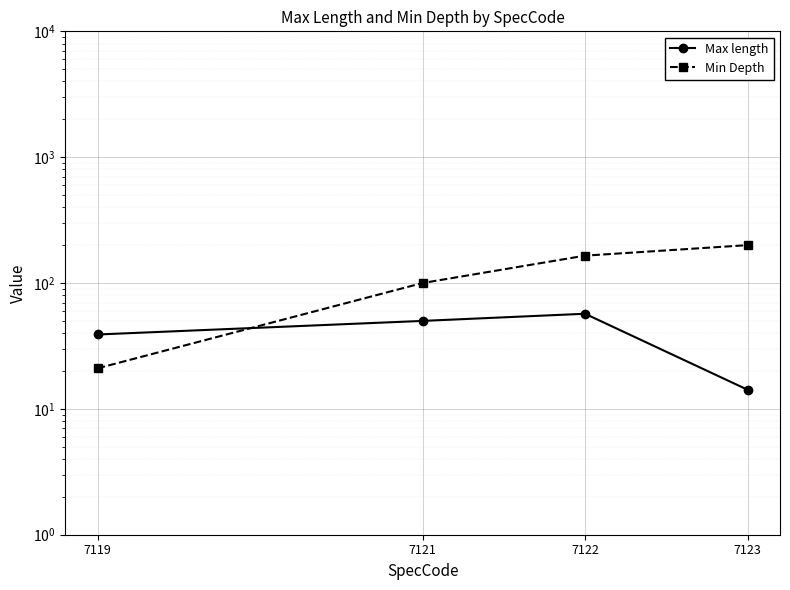

How many values in the Max length series are below 50?

2